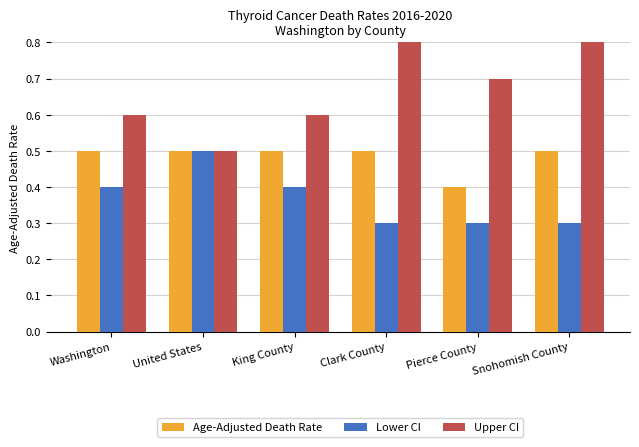

Which series changed the most between Washington and King County?

Age-Adjusted Death Rate